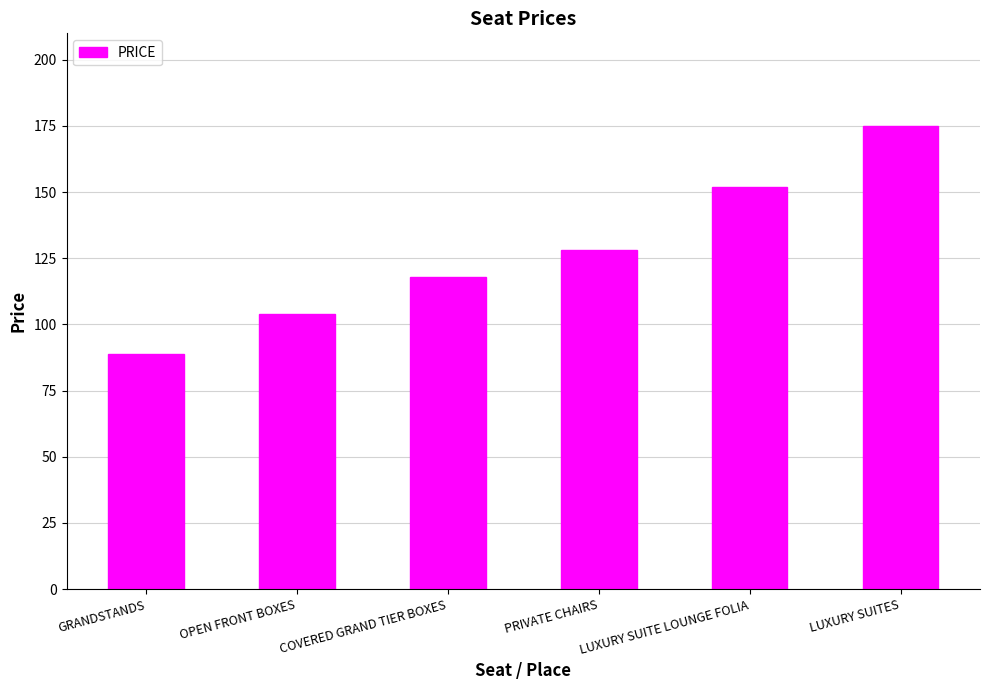

Does the chart contain stacked bars?

No